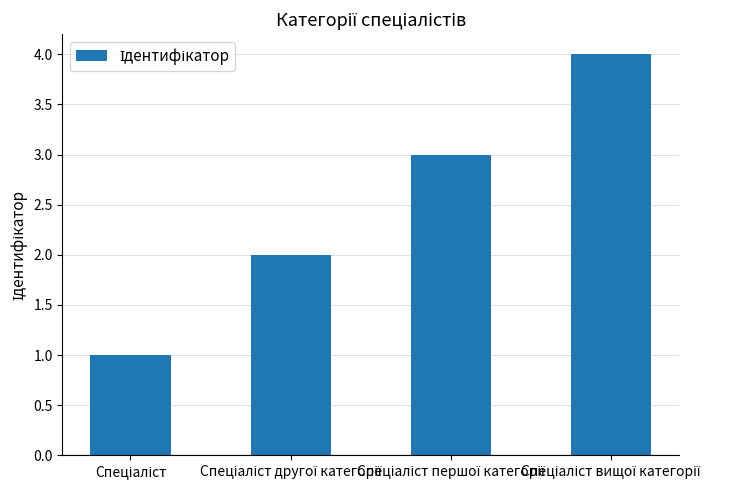

What is the difference between the maximum and minimum values?

3